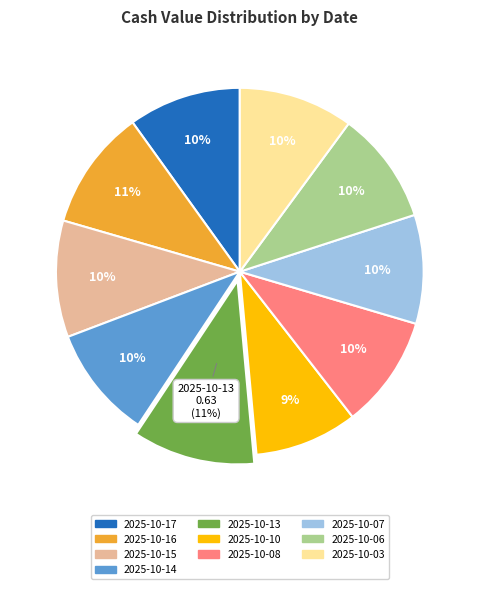

How many segments does this pie chart have?

10